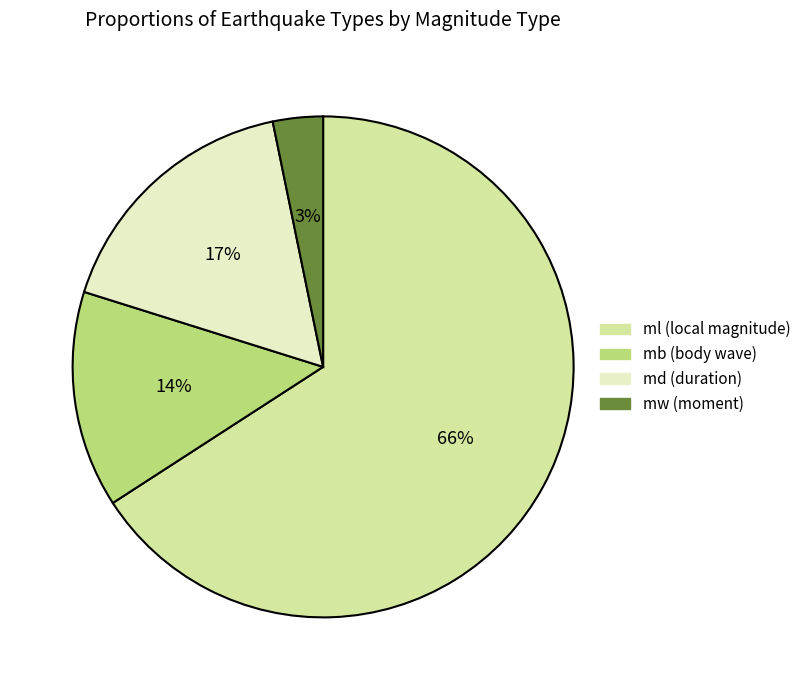

To the nearest percent, what is the combined percentage of md and ml?

83%